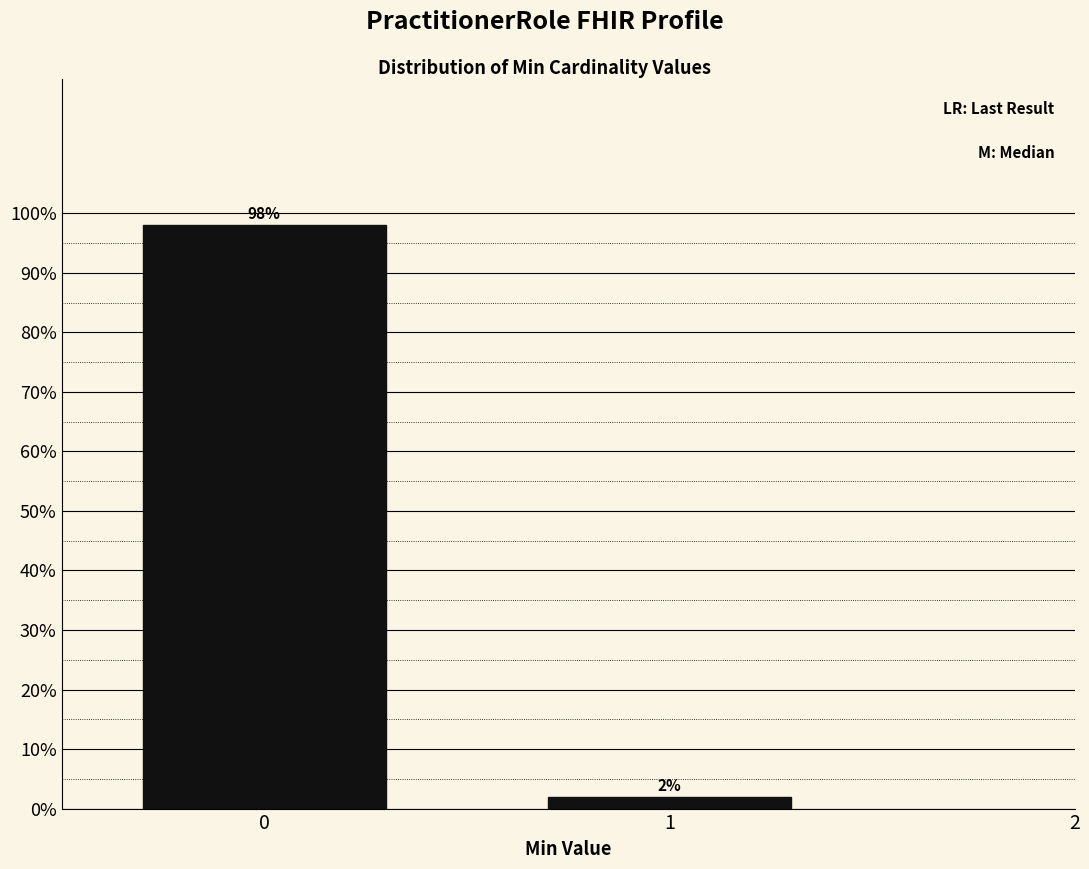

Reading right to left, list all the values displayed in this chart.

2.0	98.0